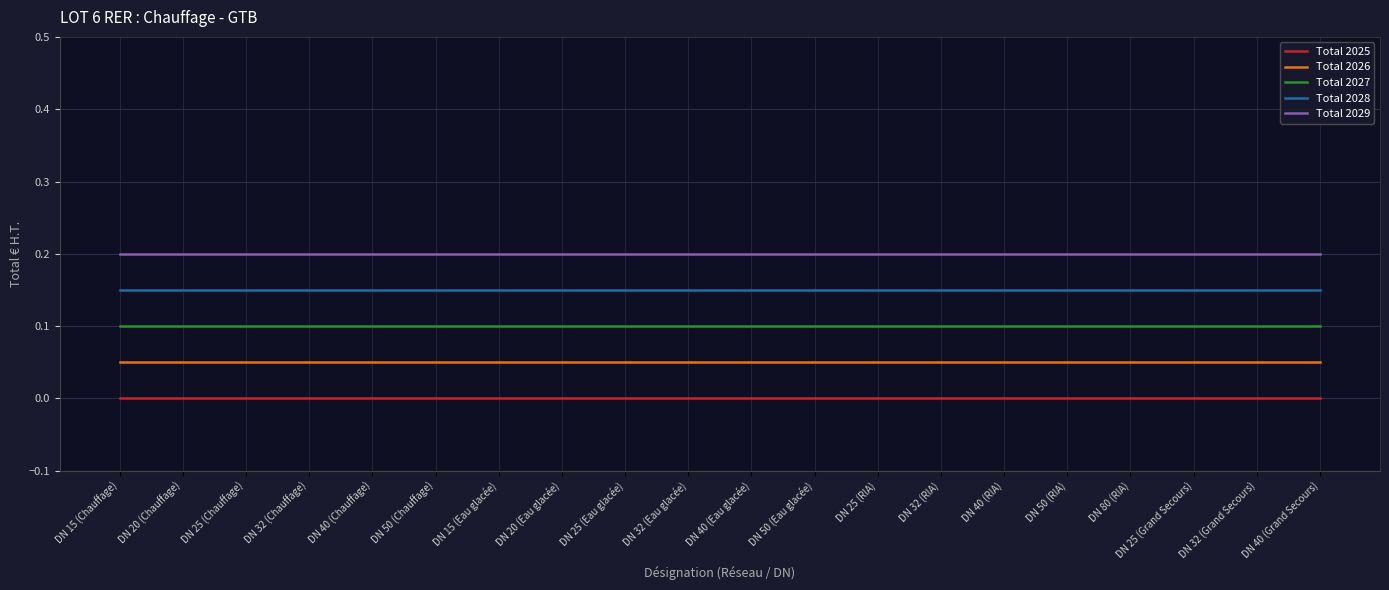

True or false: Total 2027 has a value of 0.1 at DN 40 (RIA).

True